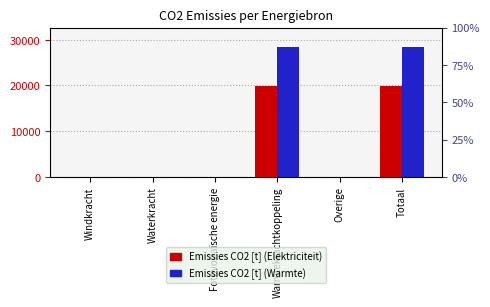

List the labels in order of Emissies CO2 [t] (Elektriciteit) value, smallest first.

Windkracht, Waterkracht, Fotovoltaïsche energie, Overige, Warmtekrachtkoppeling, Totaal